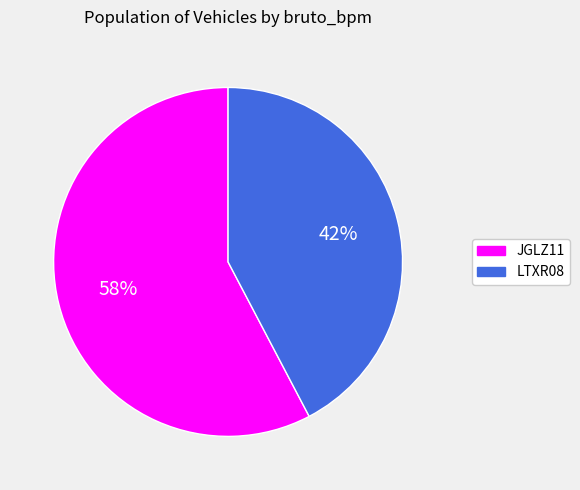

Is the sum of LTXR08 and JGLZ11 greater than half?

Yes